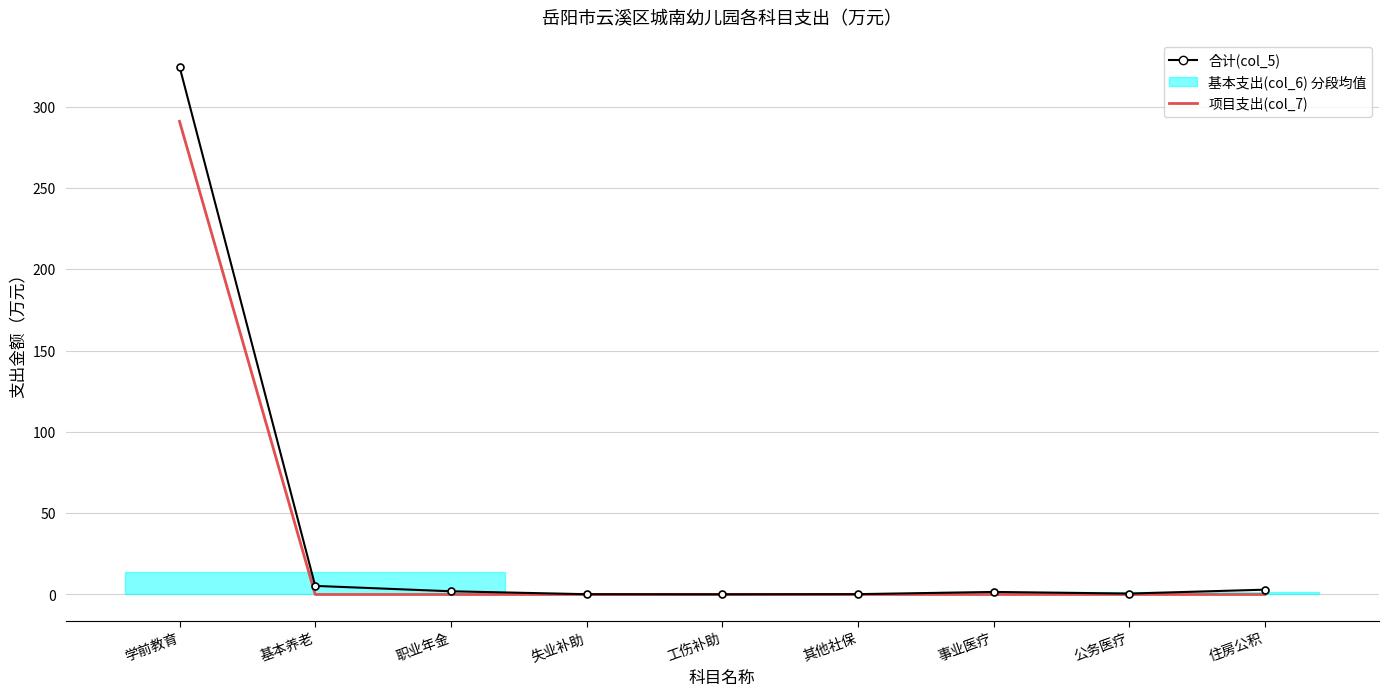

At which category does the chart reach its peak across all series?

学前教育